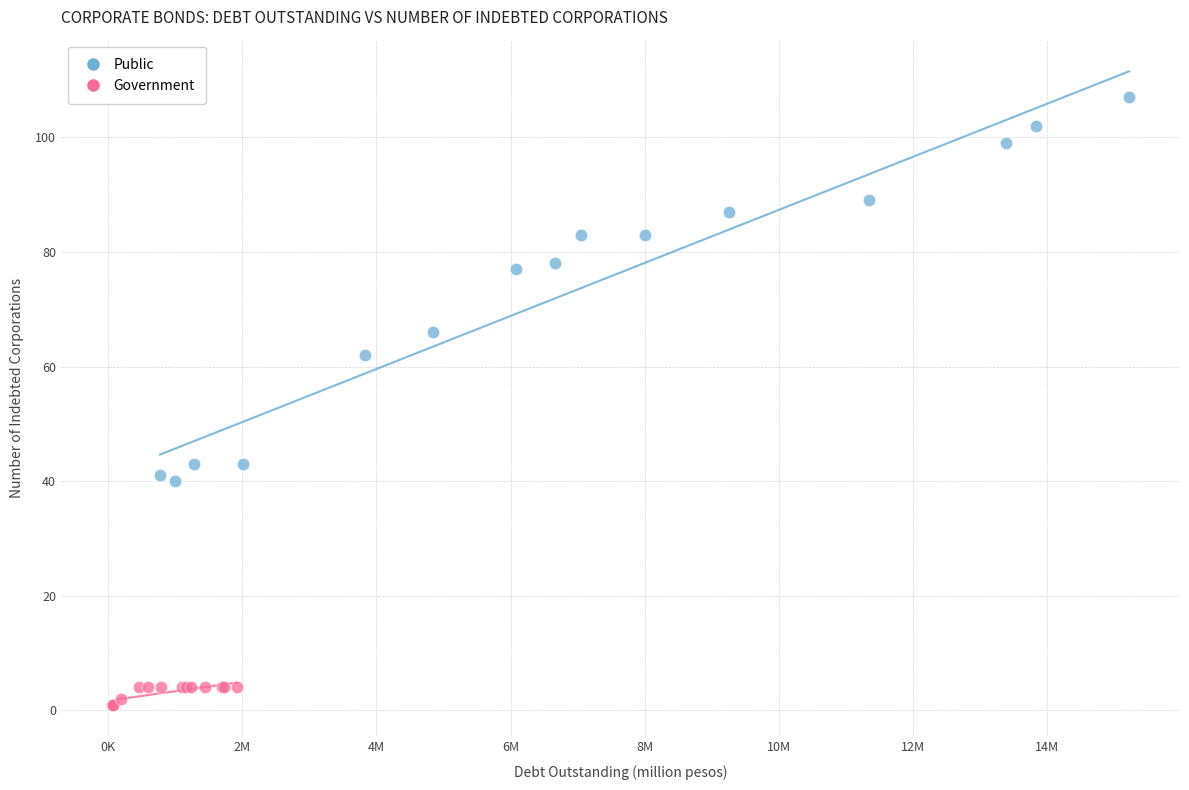

Which series contains the lowest Y value?

Government